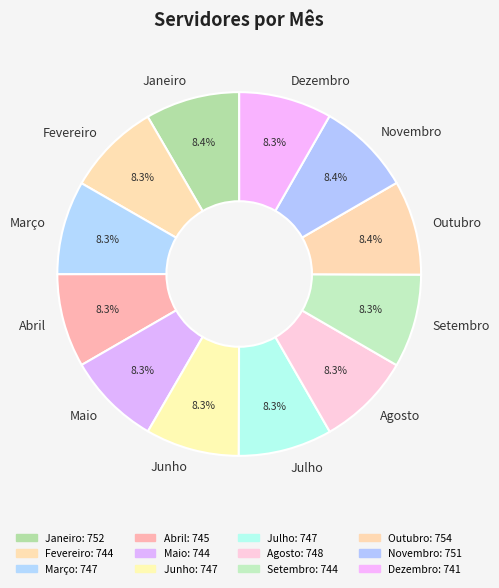

Is Maio the majority of the pie?

No